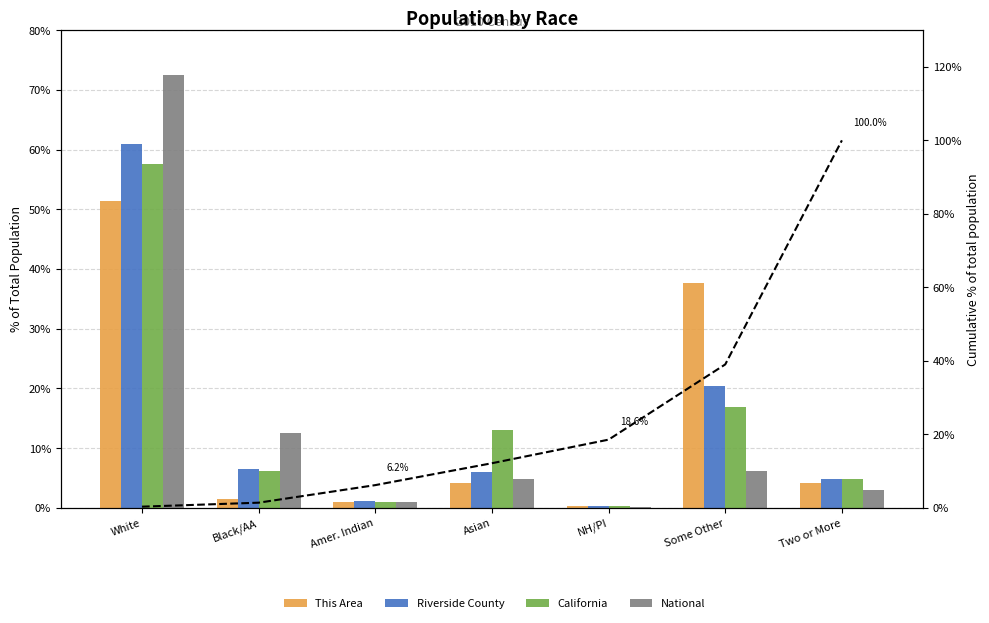

What is the average value of the Riverside County series?

14.3